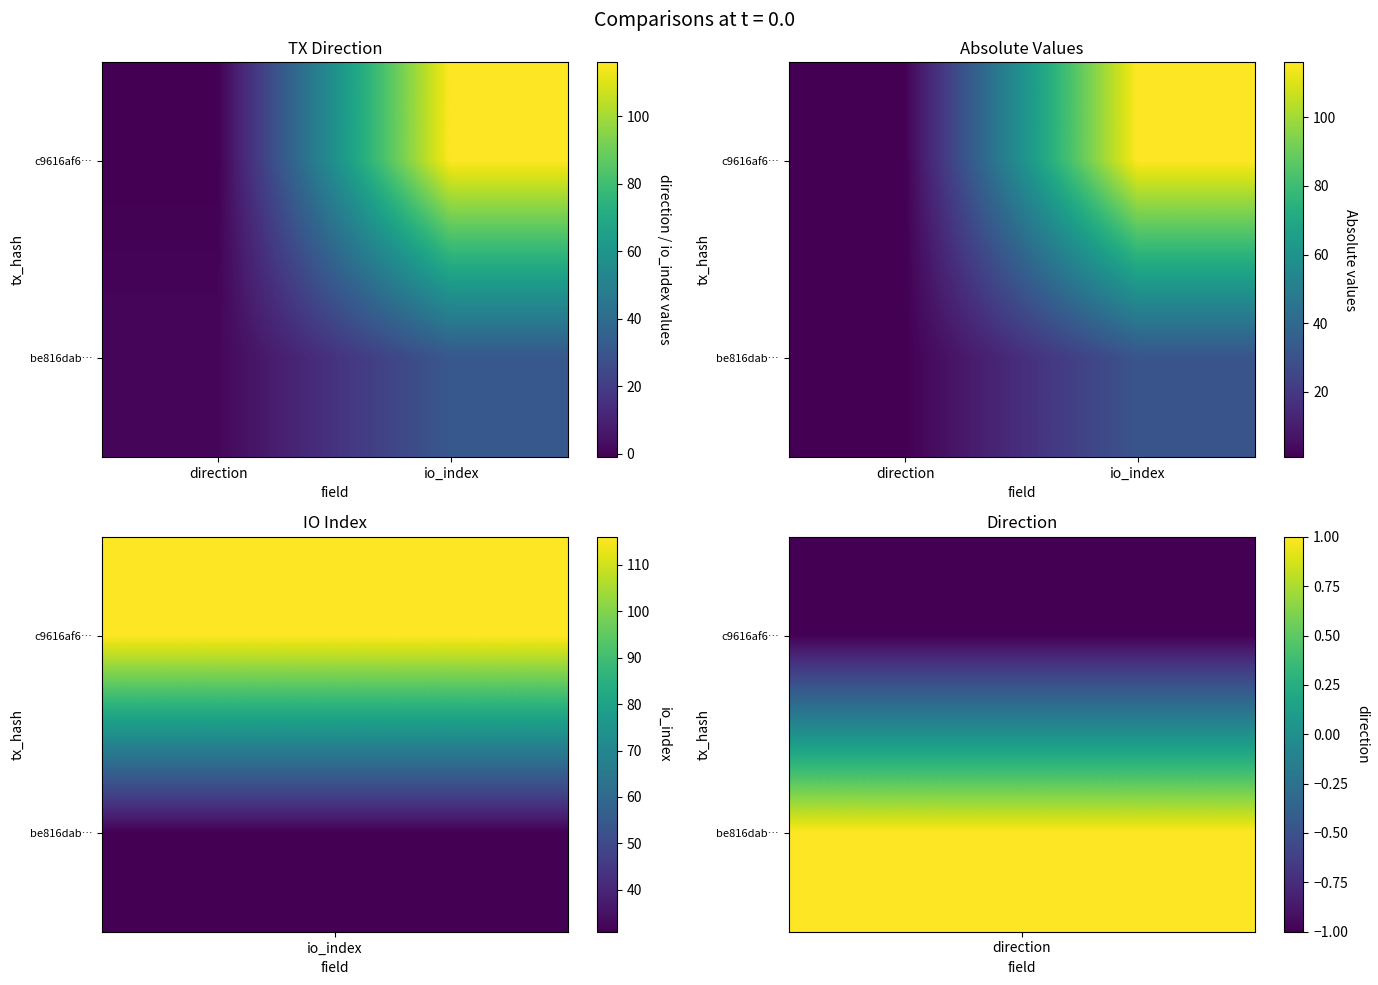

Which has a higher value, io_index or direction?

io_index